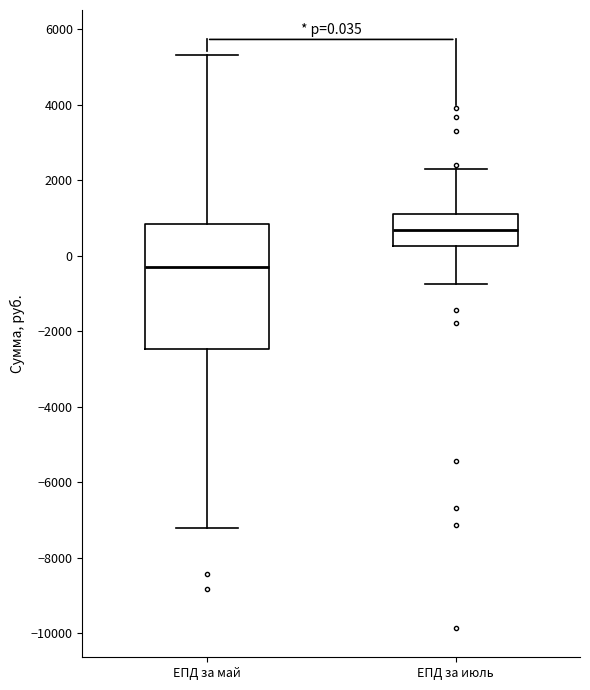

Which box's median line is the highest?

ЕПД за июль